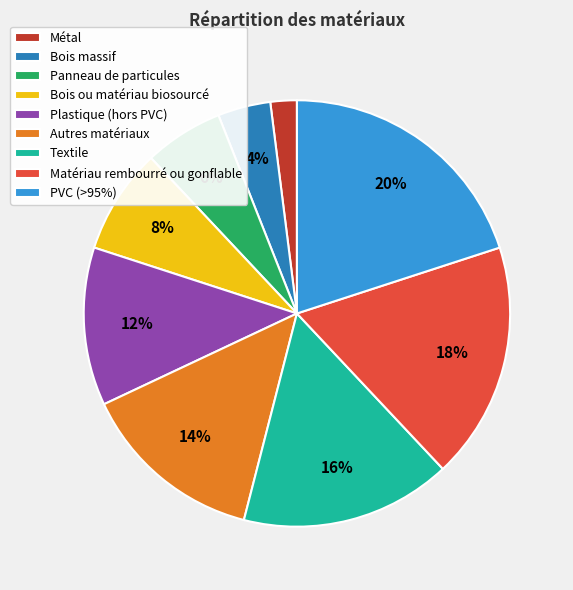

What is the ratio of the value at Panneau de particules to the value at Bois massif?

1.5